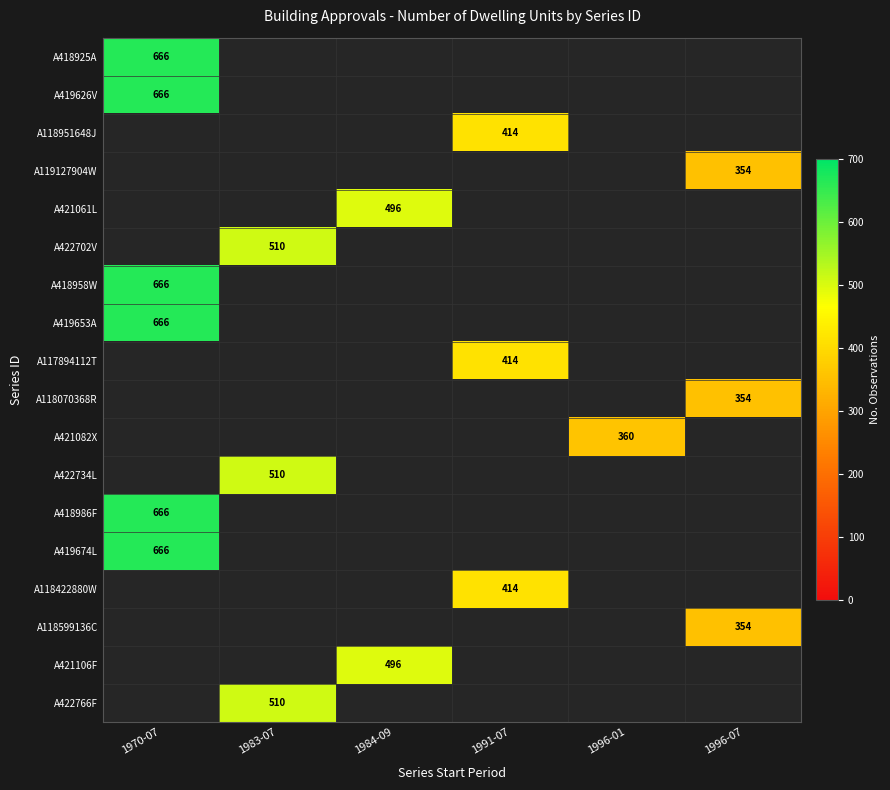

Which category has the highest value across all series?

1970-07